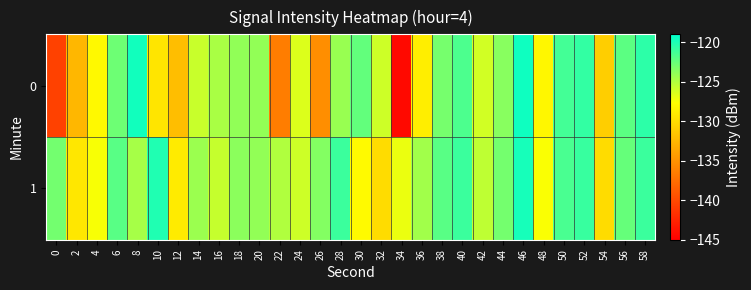

Which label corresponds to the smallest value in the chart?

34